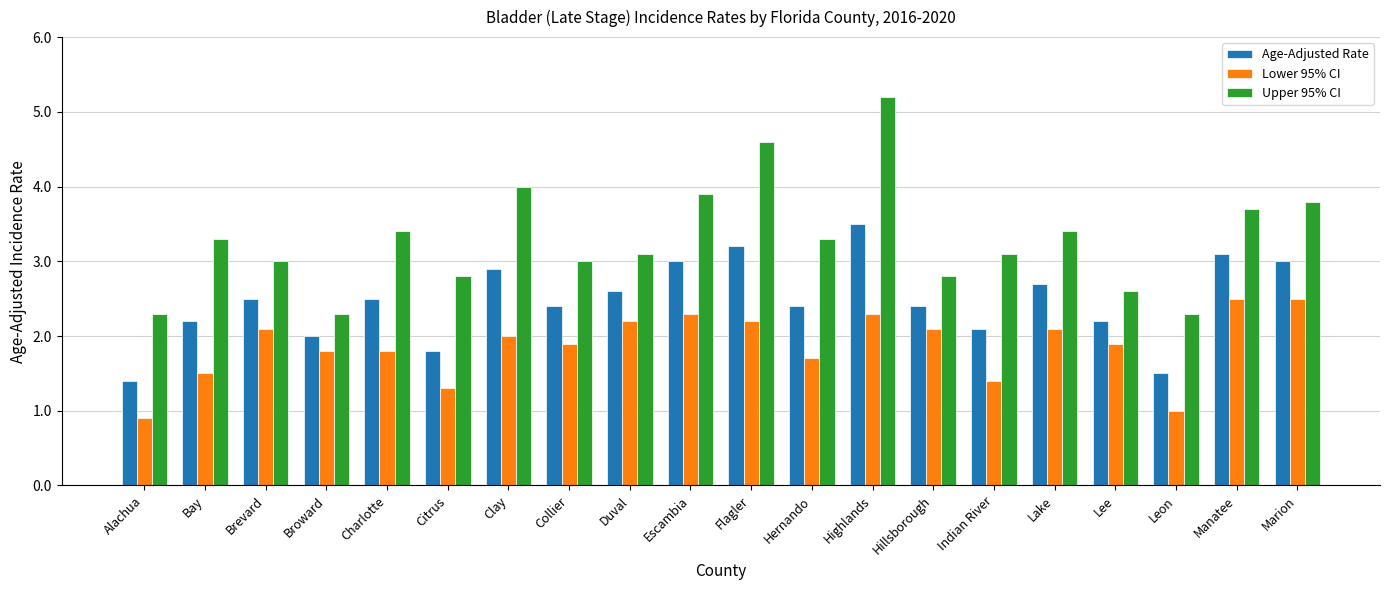

Reading left to right, list all the values displayed in this chart.

Age-Adjusted Rate: 1.4	2.2	2.5	2.0	2.5	1.8	2.9	2.4	2.6	3.0	3.2	2.4	3.5	2.4	2.1	2.7	2.2	1.5	3.1	3.0
Lower 95% CI: 0.9	1.5	2.1	1.8	1.8	1.3	2.0	1.9	2.2	2.3	2.2	1.7	2.3	2.1	1.4	2.1	1.9	1.0	2.5	2.5
Upper 95% CI: 2.3	3.3	3.0	2.3	3.4	2.8	4.0	3.0	3.1	3.9	4.6	3.3	5.2	2.8	3.1	3.4	2.6	2.3	3.7	3.8